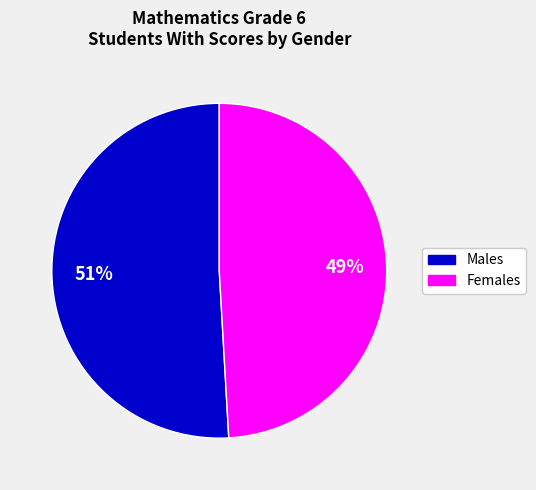

Is there a majority slice in this chart?

Yes